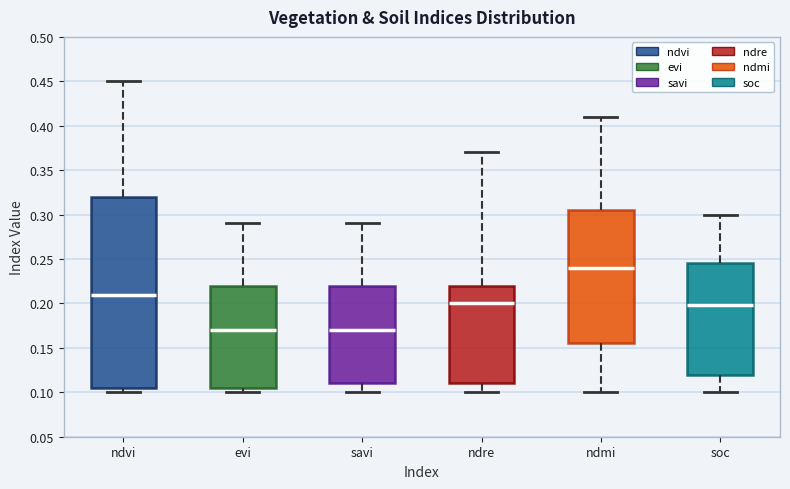

Reading left to right, transcribe this box plot: for each box, give where its median line is, the range the box spans, and where its two whiskers end, as read against the y-axis. The values are not printed on the chart, so give them approximately, as read against the axis.

ndvi: median 0.210, box 0.105 to 0.320, whiskers 0.100 to 0.450
evi: median 0.170, box 0.105 to 0.220, whiskers 0.100 to 0.290
savi: median 0.170, box 0.110 to 0.220, whiskers 0.100 to 0.290
ndre: median 0.200, box 0.110 to 0.220, whiskers 0.100 to 0.370
ndmi: median 0.240, box 0.155 to 0.305, whiskers 0.100 to 0.410
soc: median 0.200, box 0.120 to 0.245, whiskers 0.100 to 0.300